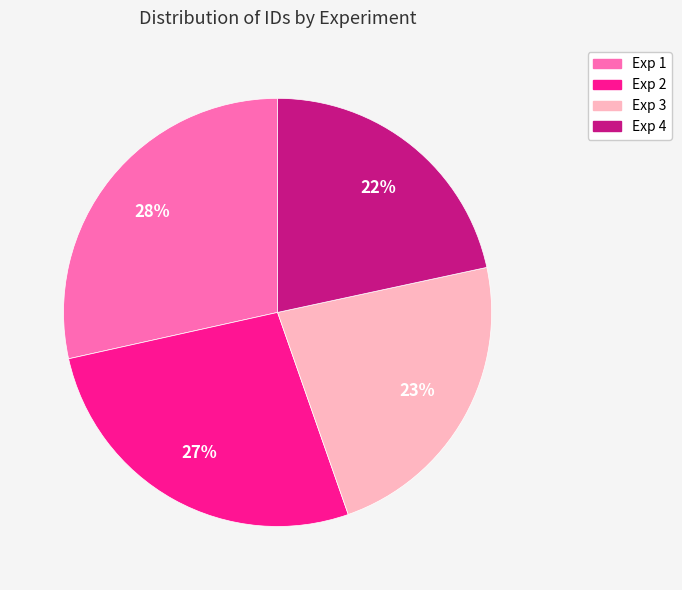

Count the number of slices in the pie.

4